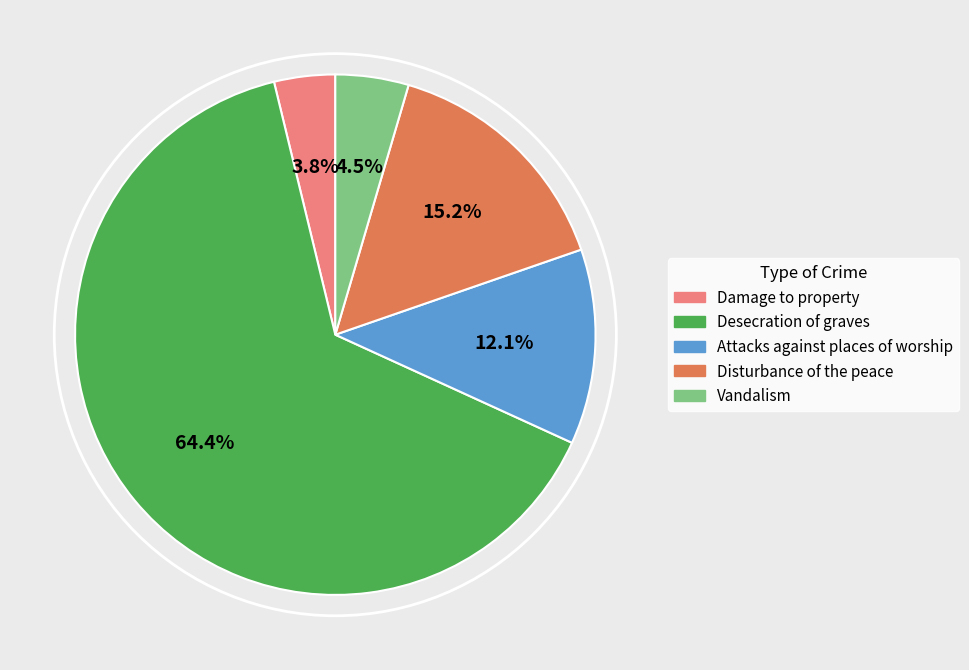

True or false: Attacks against places of worship accounts for 23% of the total.

False